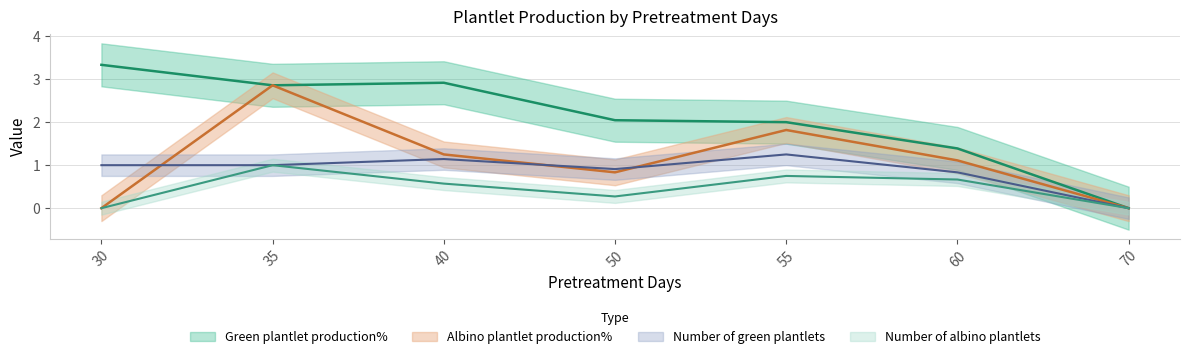

What is the value of the Number of green plantlets point at the 4th from the left?

0.9